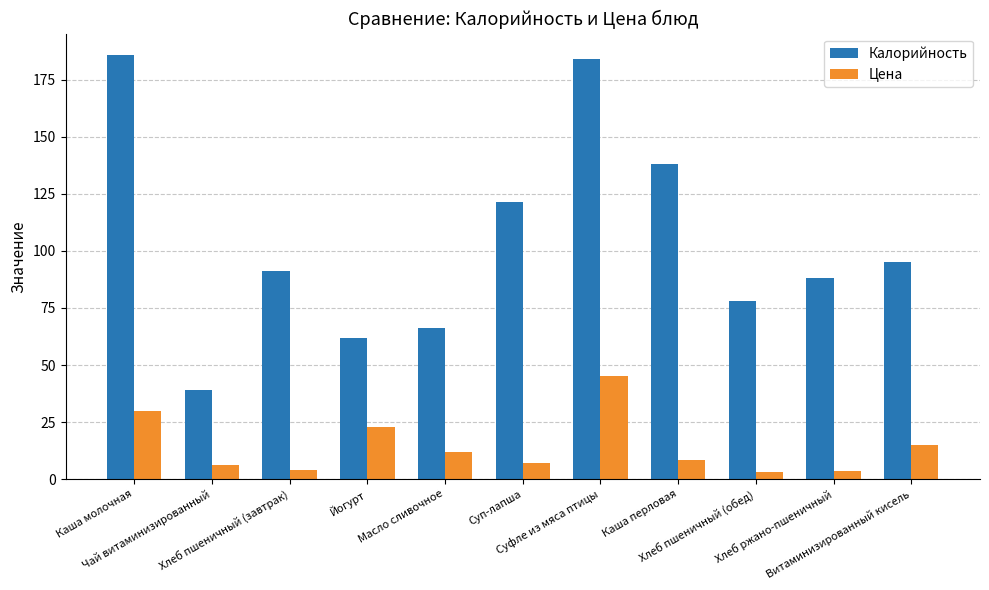

Is the value of Цена at Витаминизированный кисель greater than the value of Калорийность at Суп-лапша?

No